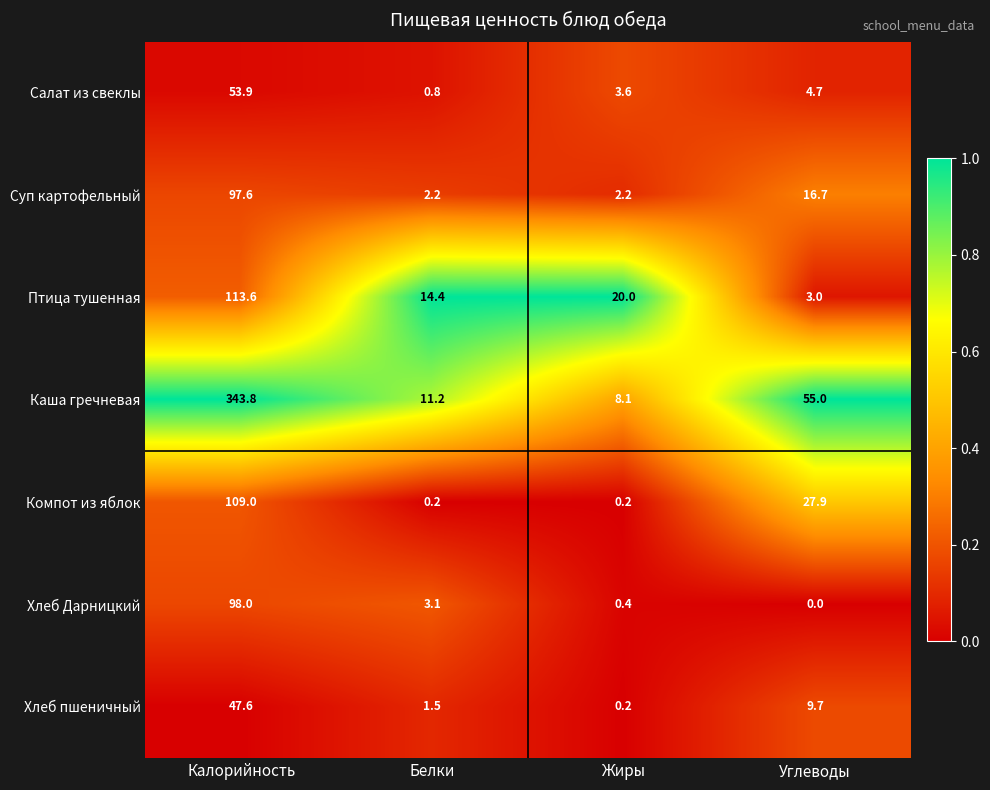

Rank the series at Углеводы from highest to lowest value.

Каша гречневая, Компот из яблок, Суп картофельный, Хлеб пшеничный, Салат из свеклы, Птица тушенная, Хлеб Дарницкий